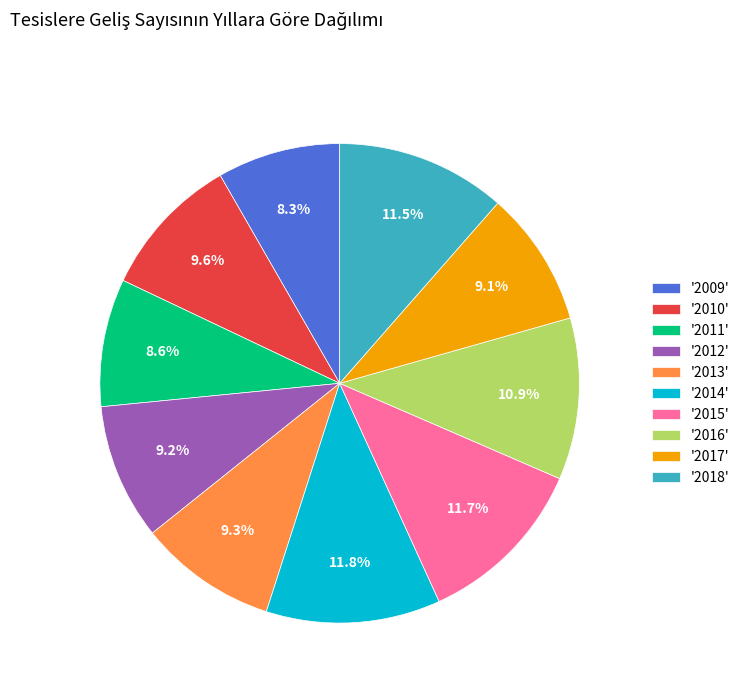

Count the number of slices in the pie.

10